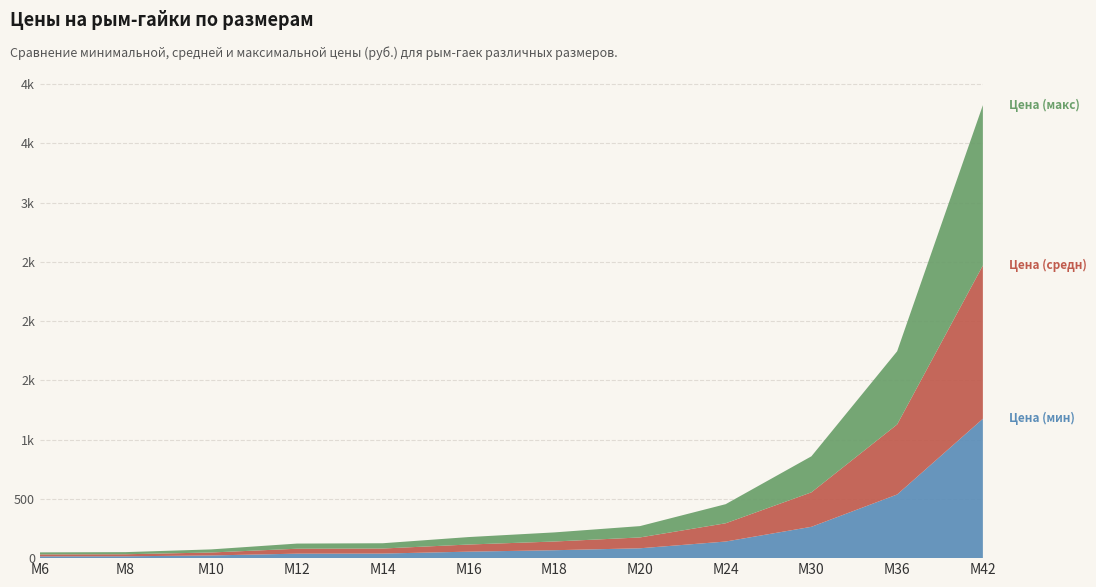

Reading right to left, extract all data points from this chart.

Цена (мин): М42=1176.0	М36=537.0	М30=264.4	М24=140.1	М20=83.2	М18=66.8	М16=54.7	М14=38.7	М12=37.8	М10=22.7	М8=15.6	М6=15.0
Цена (средн): М42=1293.6	М36=590.7	М30=290.8	М24=154.1	М20=91.5	М18=73.5	М16=60.2	М14=42.5	М12=41.6	М10=25.0	М8=17.2	М6=16.5
Цена (макс): М42=1352.4	М36=617.6	М30=304.0	М24=161.1	М20=95.6	М18=76.8	М16=62.9	М14=44.5	М12=43.5	М10=26.1	М8=18.0	М6=17.2